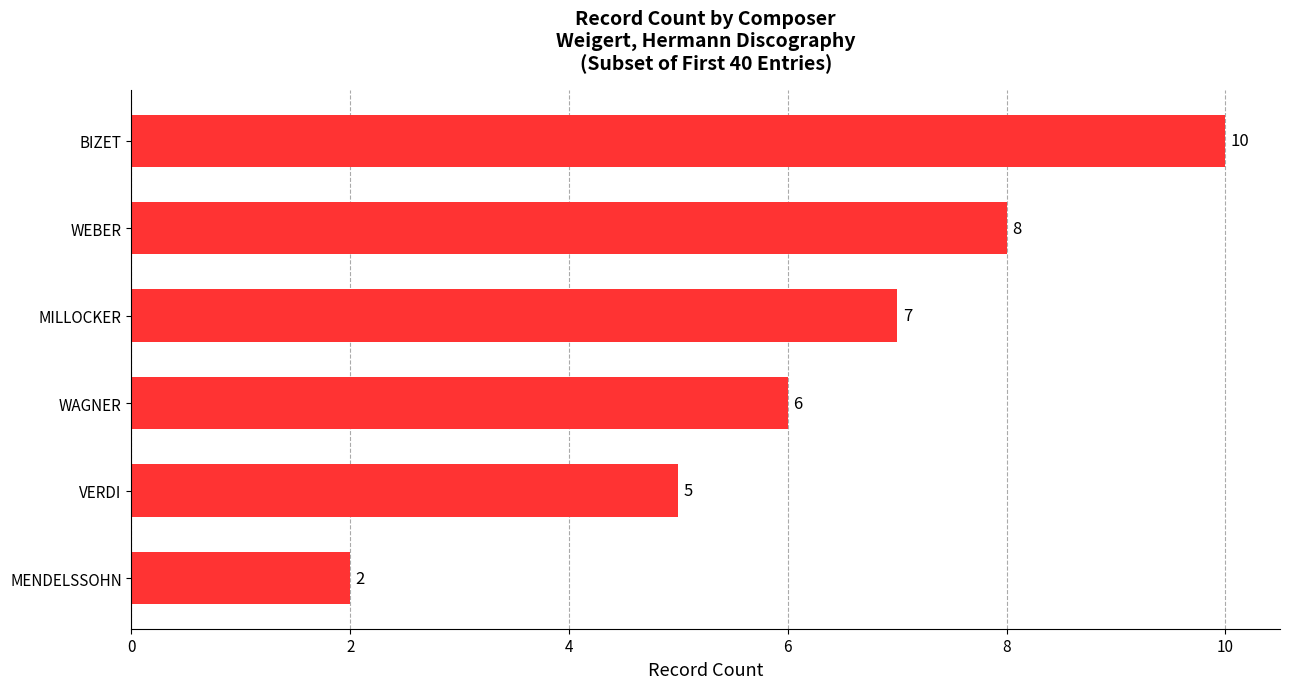

What is the minimum value shown in the chart?

2